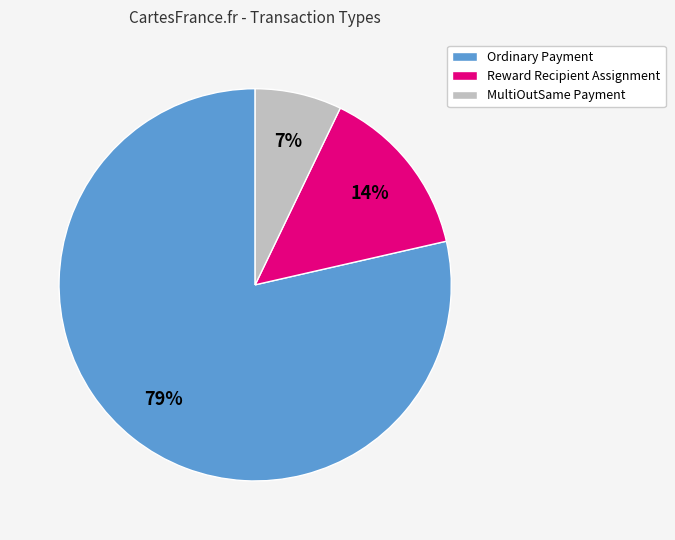

Rank the categories by value from lowest to highest.

MultiOutSame Payment, Reward Recipient Assignment, Ordinary Payment